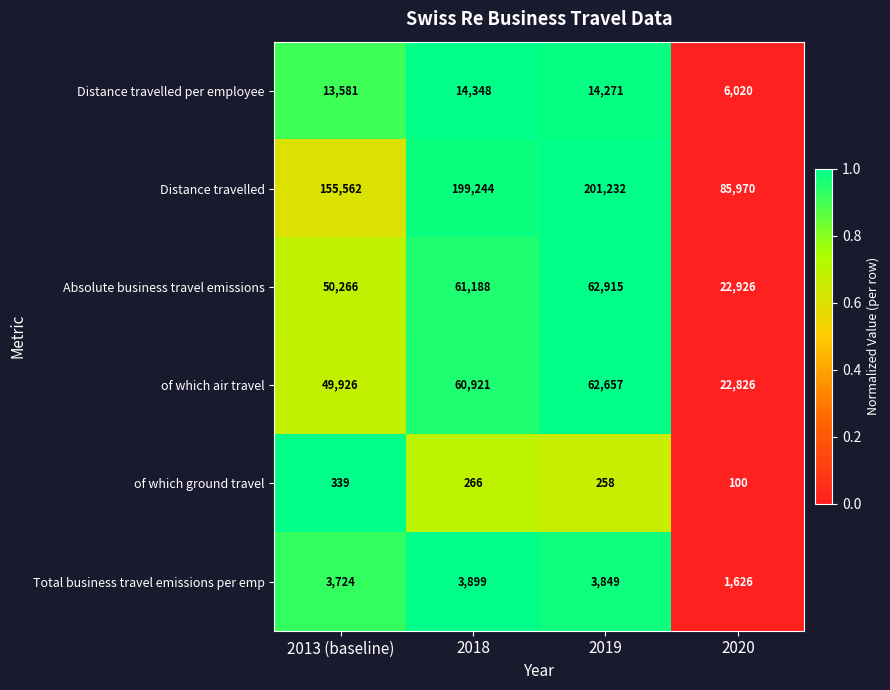

What is the spread (max minus min) of values at 2018?

198978